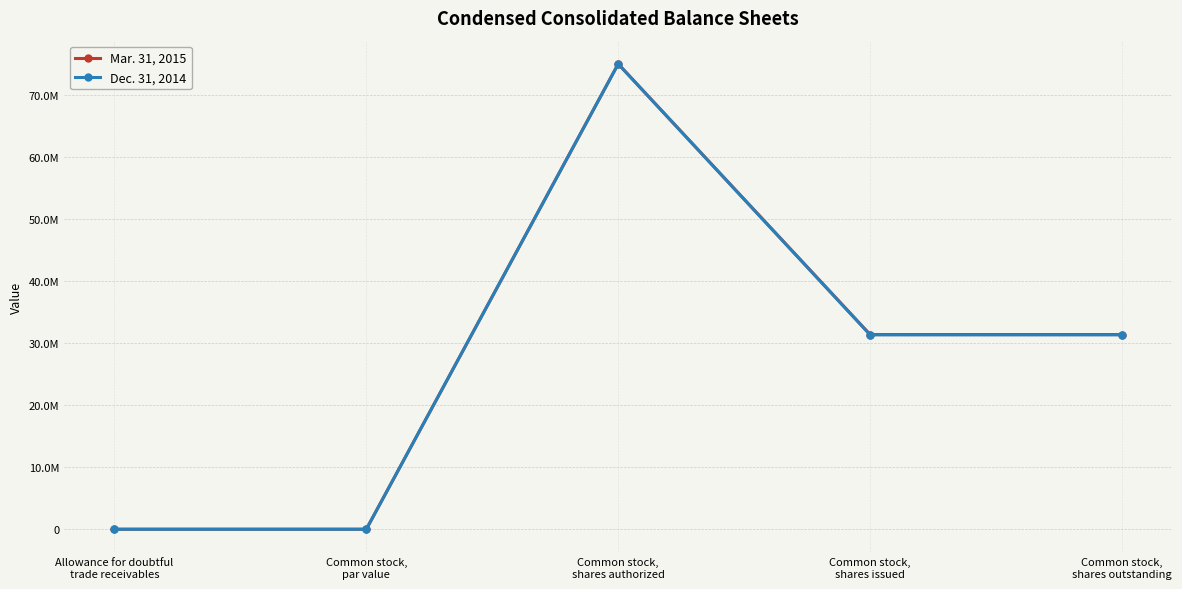

The Dec. 31, 2014 series shows 27951611 at Common stock,
shares authorized. True or false?

False